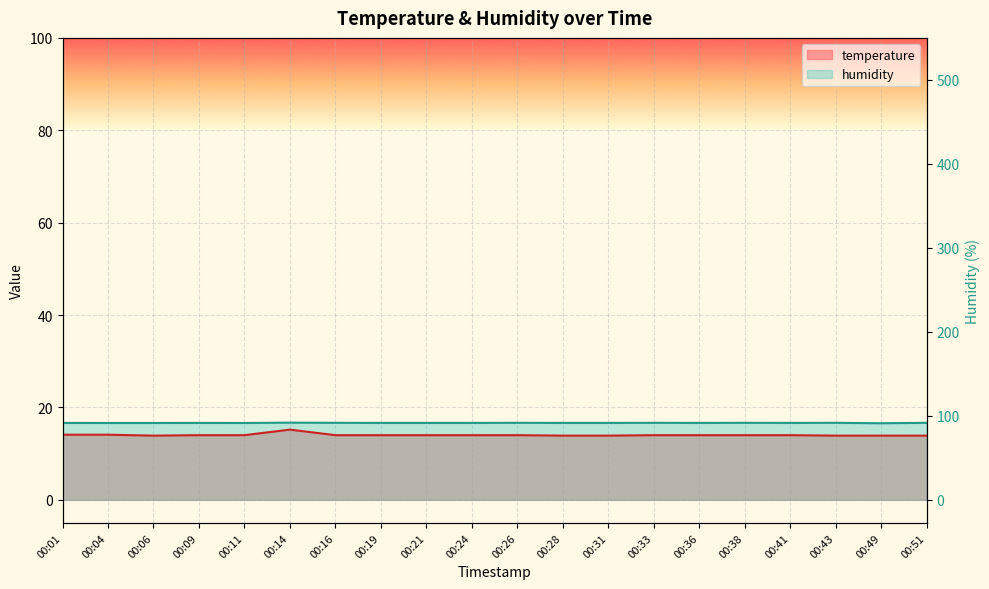

Reading left to right, extract all data points from this chart.

temperature: 00:01=14.1	00:04=14.1	00:06=13.9	00:09=14.0	00:11=14.0	00:14=15.2	00:16=14.0	00:19=14.0	00:21=14.0	00:24=14.0	00:26=14.0	00:28=13.9	00:31=13.9	00:33=14.0	00:36=14.0	00:38=14.0	00:41=14.0	00:43=13.9	00:49=13.9	00:51=13.9
humidity: 00:01=16.7	00:04=16.6	00:06=16.6	00:09=16.7	00:11=16.6	00:14=16.7	00:16=16.7	00:19=16.7	00:21=16.7	00:24=16.7	00:26=16.7	00:28=16.7	00:31=16.7	00:33=16.7	00:36=16.7	00:38=16.7	00:41=16.7	00:43=16.7	00:49=16.6	00:51=16.7